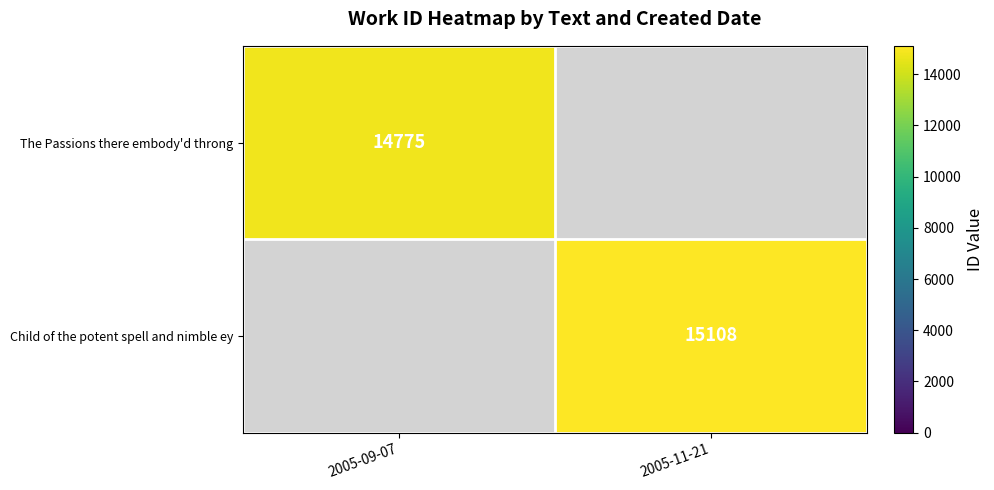

True or false: Child of the potent spell and nimble ey has a value of 15108 at 2005-11-21.

True